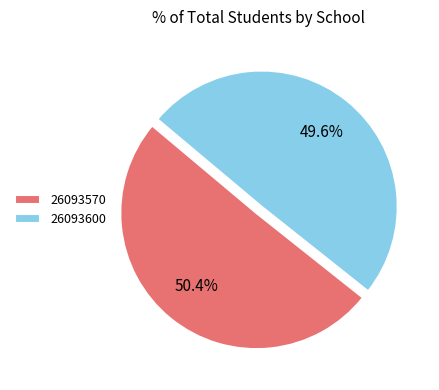

Which category has the smallest portion of the pie?

26093600